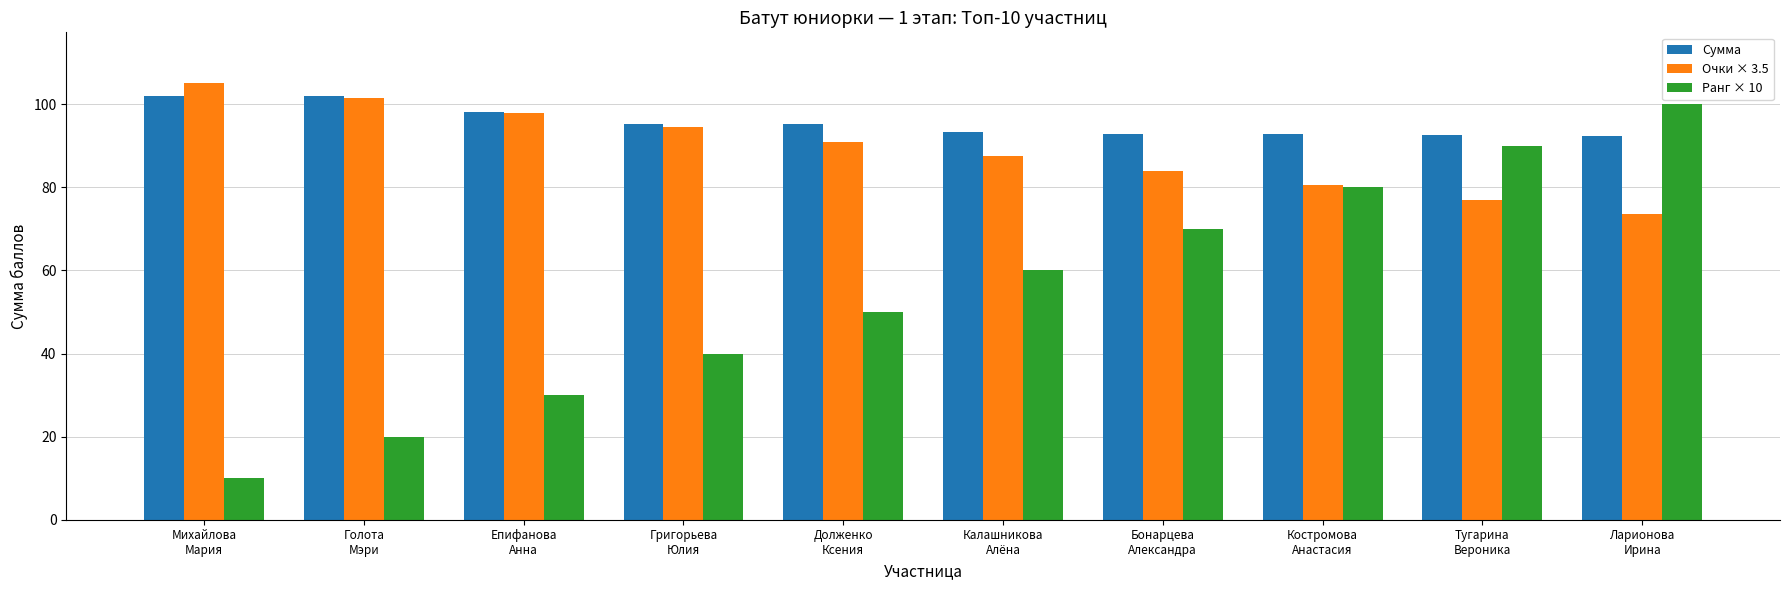

What is the difference between the highest and lowest values at Голота
Мэри?

82.0